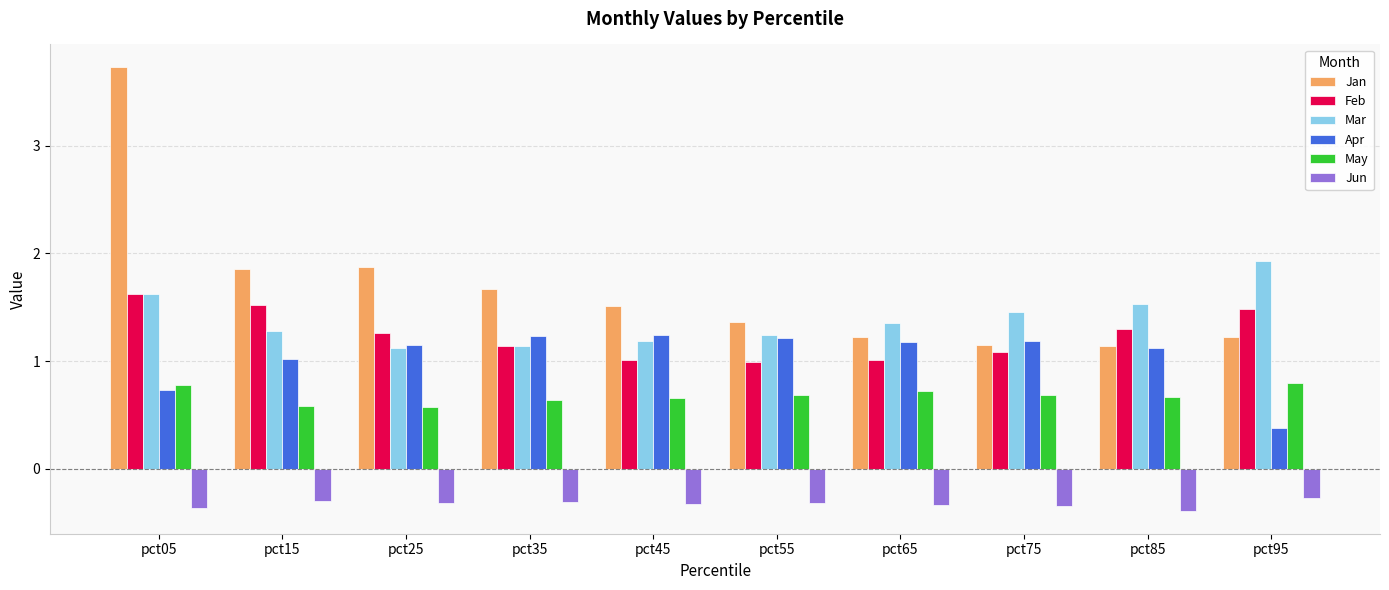

What is the difference between the maximum and minimum values in the Mar series?

0.8